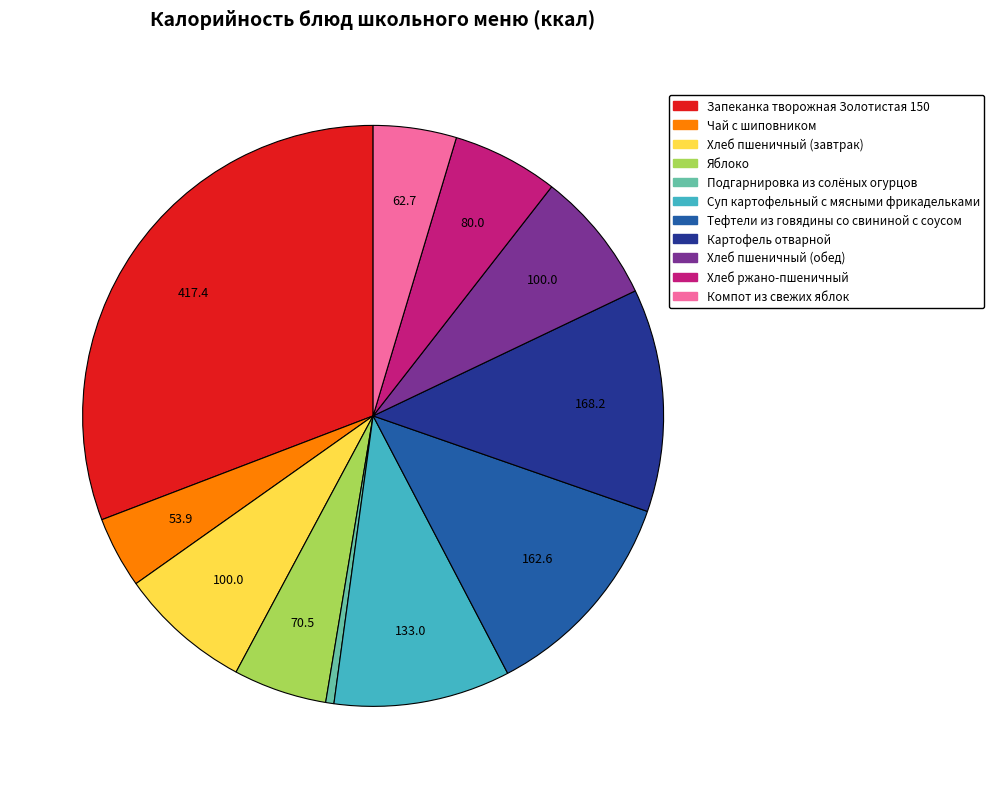

What is the largest slice in the pie chart?

Запеканка творожная Золотистая 150